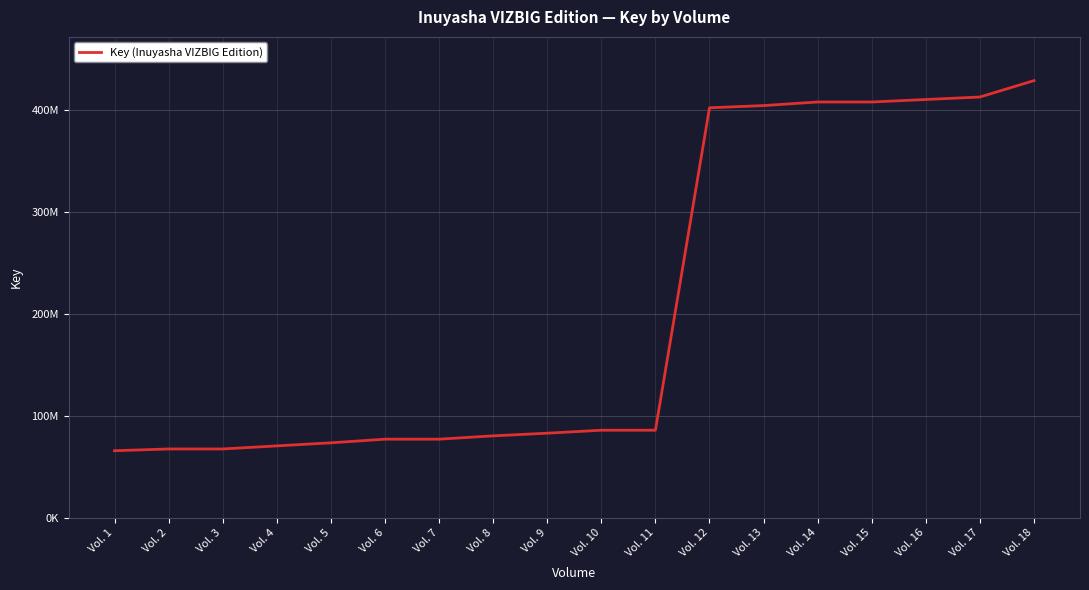

What is the approximate value at Vol. 14, to the nearest 100?

407649400